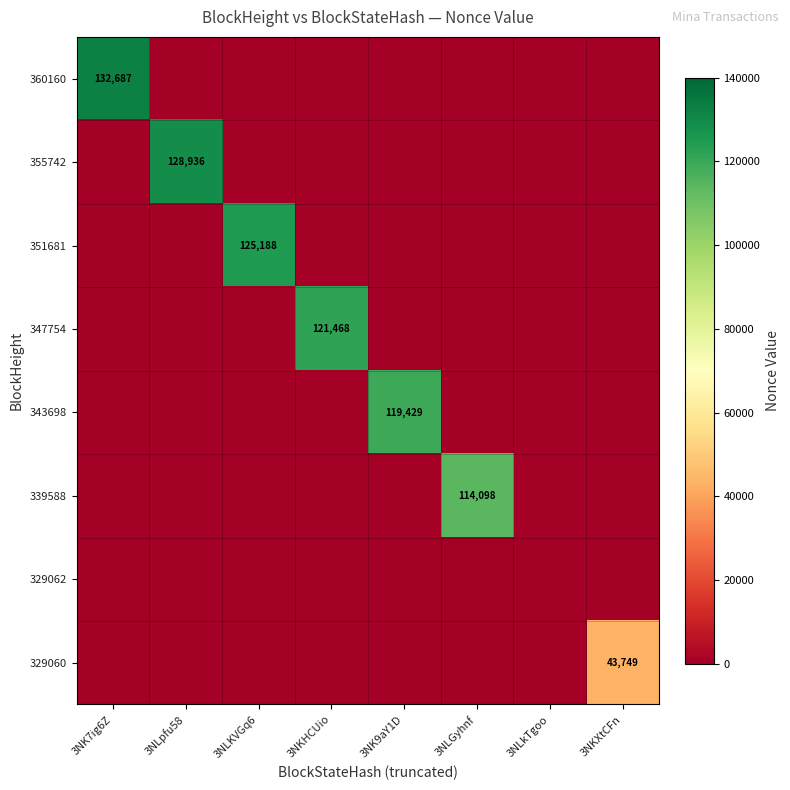

The value of 339588 at 3NLGyhnf is 49086. True or false?

False